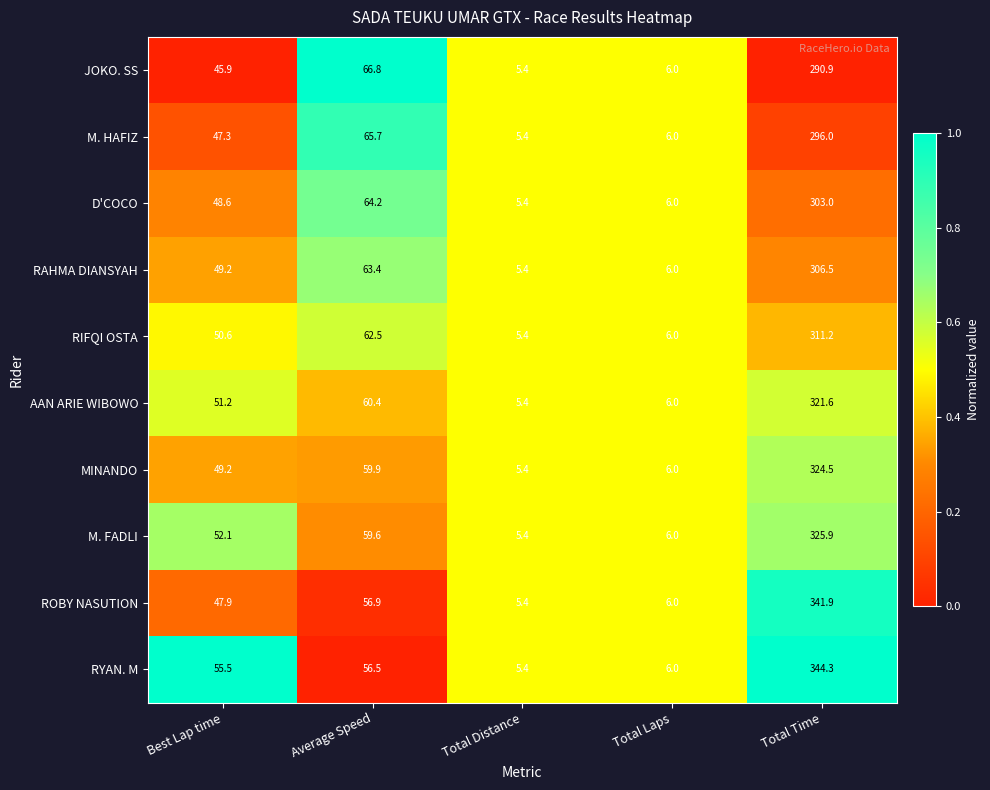

Is it true that ROBY NASUTION equals 571.0 at Total Time?

False